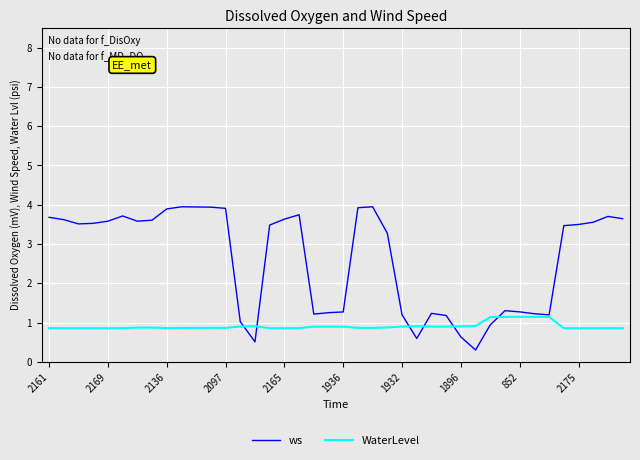

What is the difference between the maximum and minimum values in the ws series?

3.6